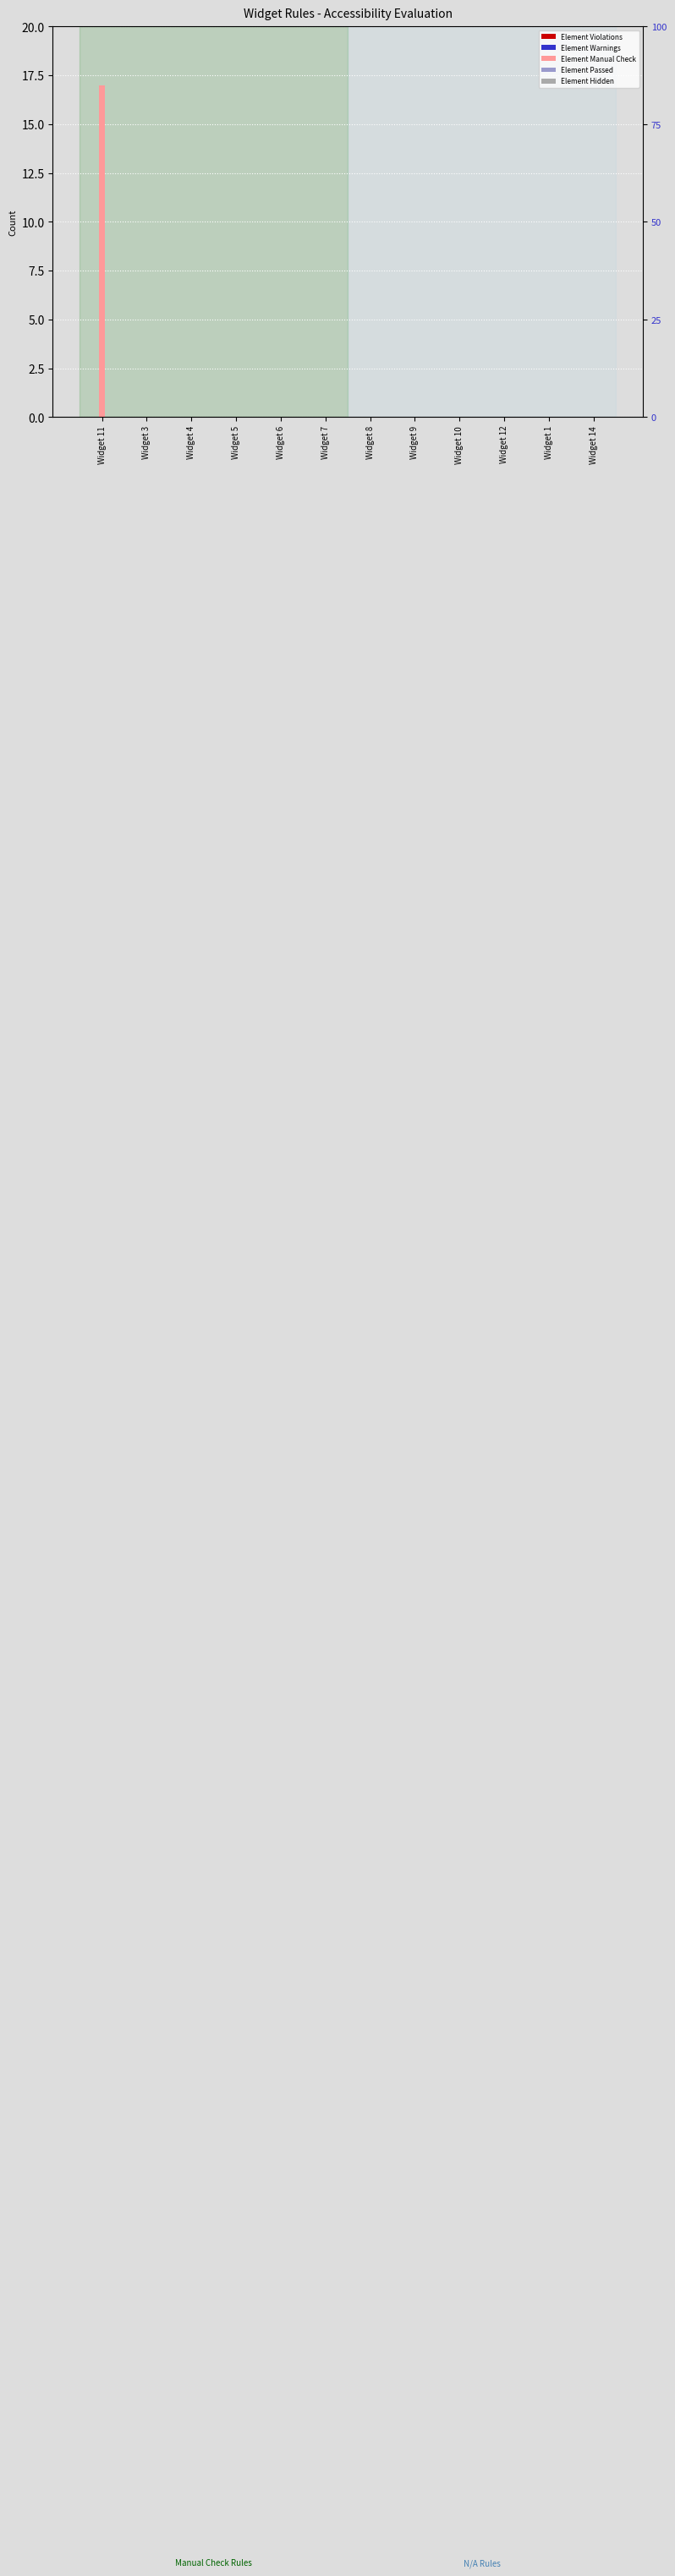

Reading left to right, list all the values displayed in this chart.

Element Violations: 0	0	0	0	0	0	0	0	0	0	0	0
Element Warnings: 0	0	0	0	0	0	0	0	0	0	0	0
Element Manual Check: 17	0	0	0	0	0	0	0	0	0	0	0
Element Passed: 0	0	0	0	0	0	0	0	0	0	0	0
Element Hidden: 0	0	0	0	0	0	0	0	0	0	0	0